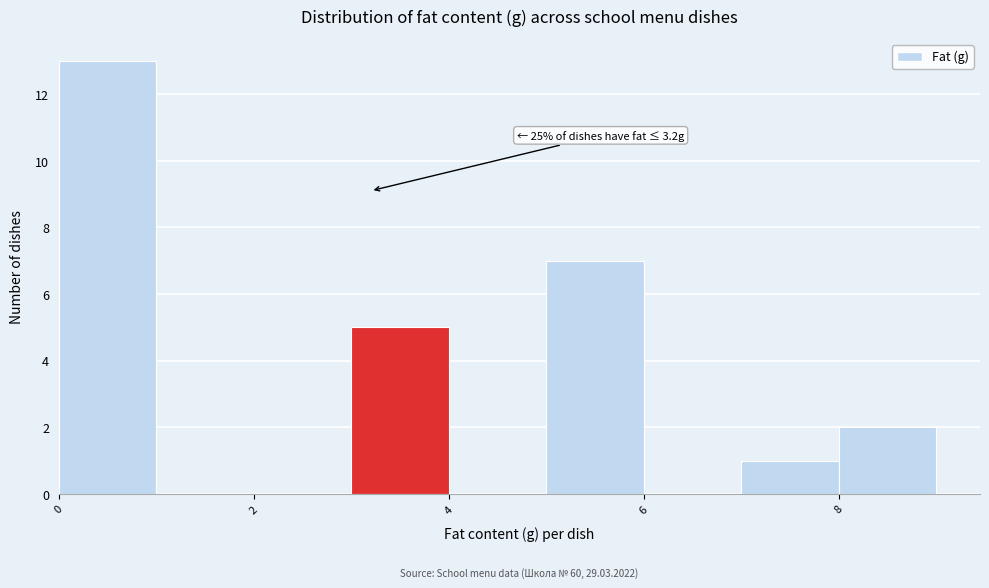

Which range on the x-axis has the tallest bar?

0 to 1